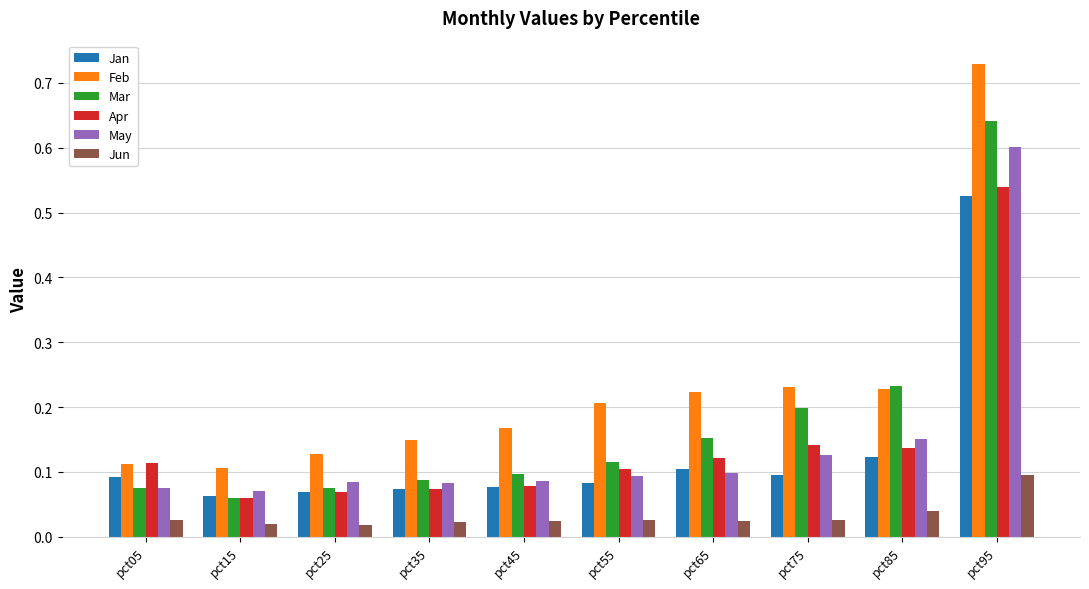

The Apr series shows 0.1 at pct35. True or false?

True